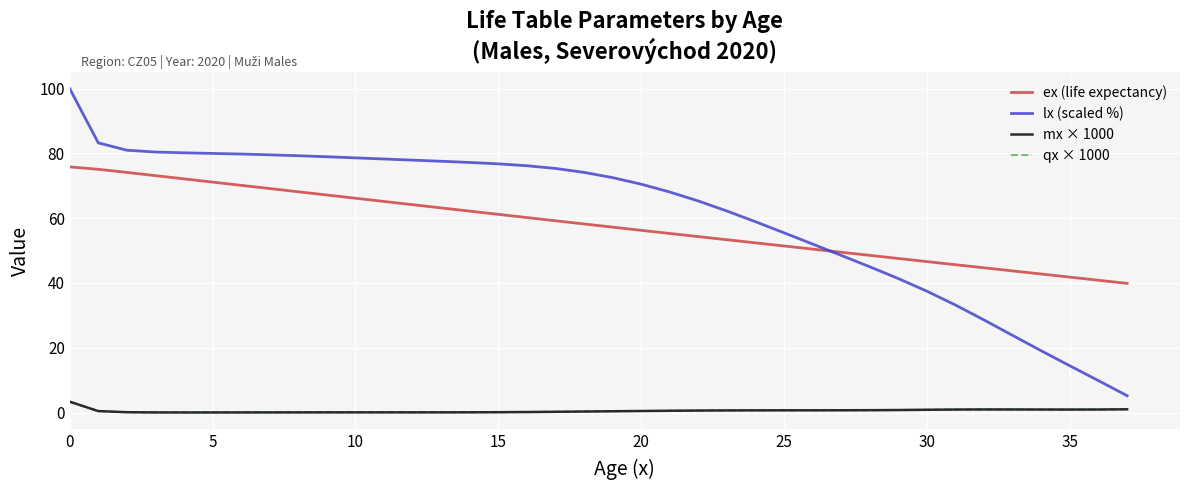

True or false: qx × 1000 and lx (scaled %) intersect in this chart.

False